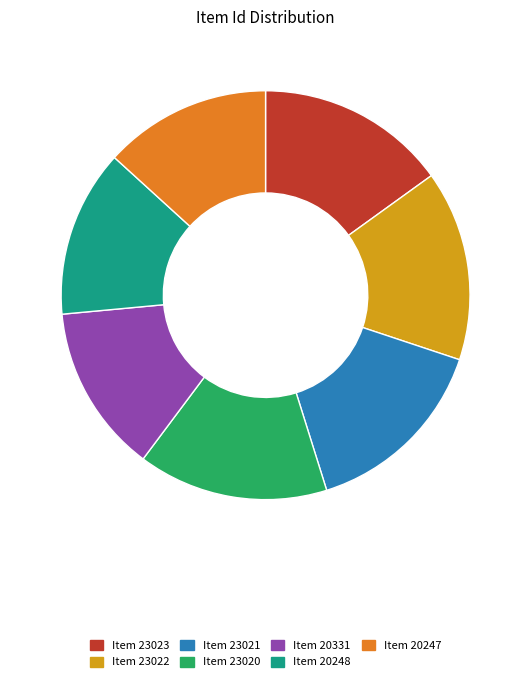

Is it true that Item 23022 is 21% of the pie?

False